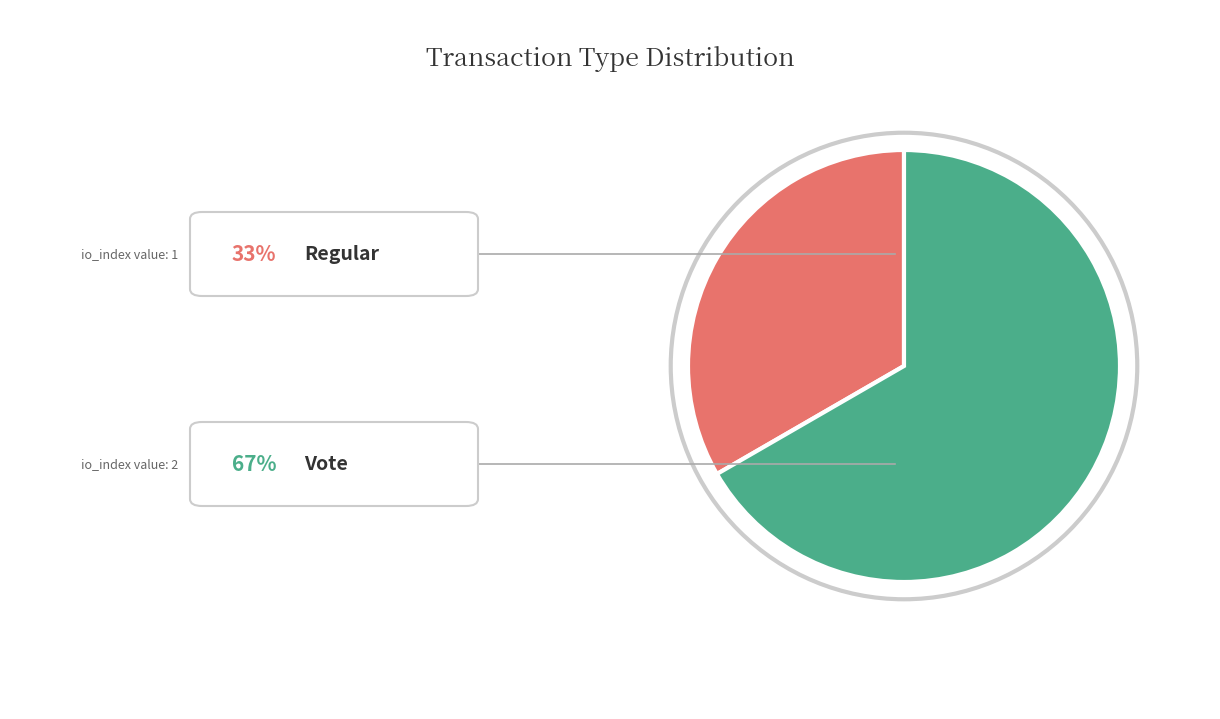

Does any single category account for the majority?

Yes